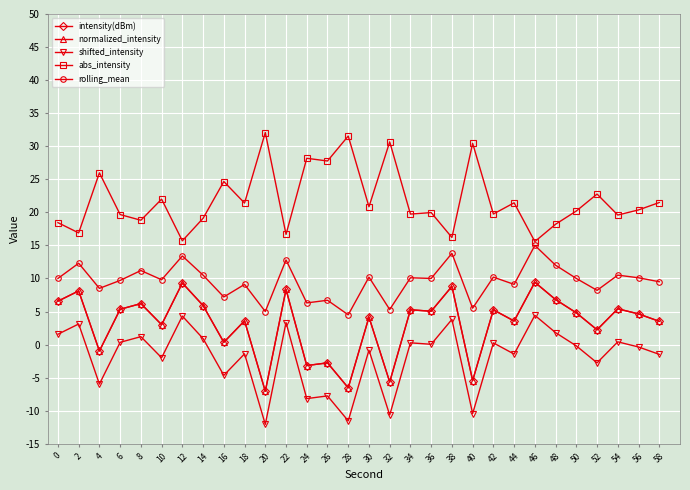

True or false: intensity(dBm) and rolling_mean cross at least once.

False